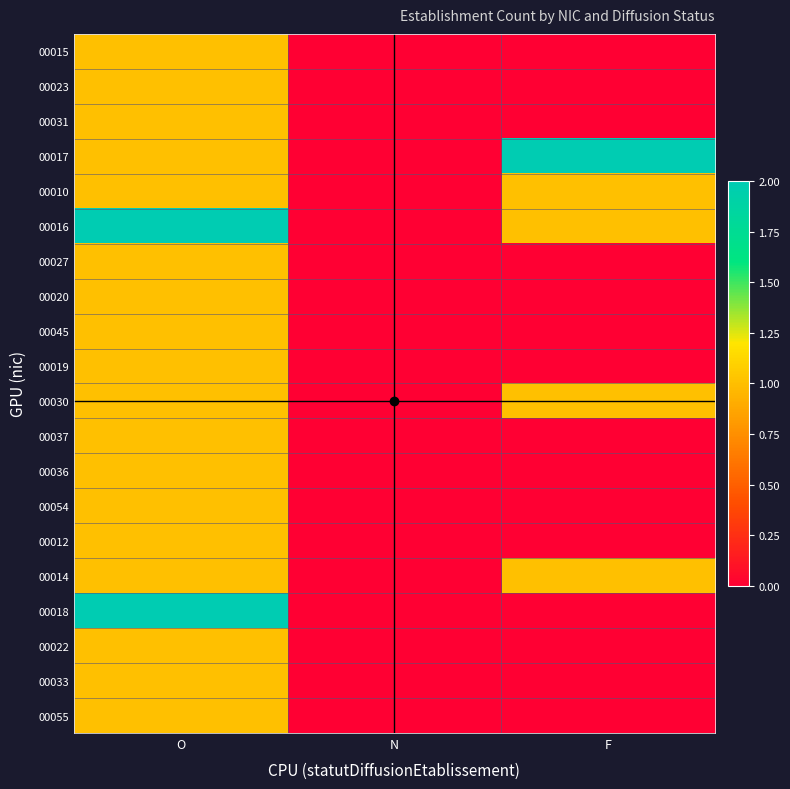

Reading left to right, list all the values displayed in this chart.

00015: O=1	N=0	F=0
00023: O=1	N=0	F=0
00031: O=1	N=0	F=0
00017: O=1	N=0	F=2
00010: O=1	N=0	F=1
00016: O=2	N=0	F=1
00027: O=1	N=0	F=0
00020: O=1	N=0	F=0
00045: O=1	N=0	F=0
00019: O=1	N=0	F=0
00030: O=1	N=0	F=1
00037: O=1	N=0	F=0
00036: O=1	N=0	F=0
00054: O=1	N=0	F=0
00012: O=1	N=0	F=0
00014: O=1	N=0	F=1
00018: O=2	N=0	F=0
00022: O=1	N=0	F=0
00033: O=1	N=0	F=0
00055: O=1	N=0	F=0